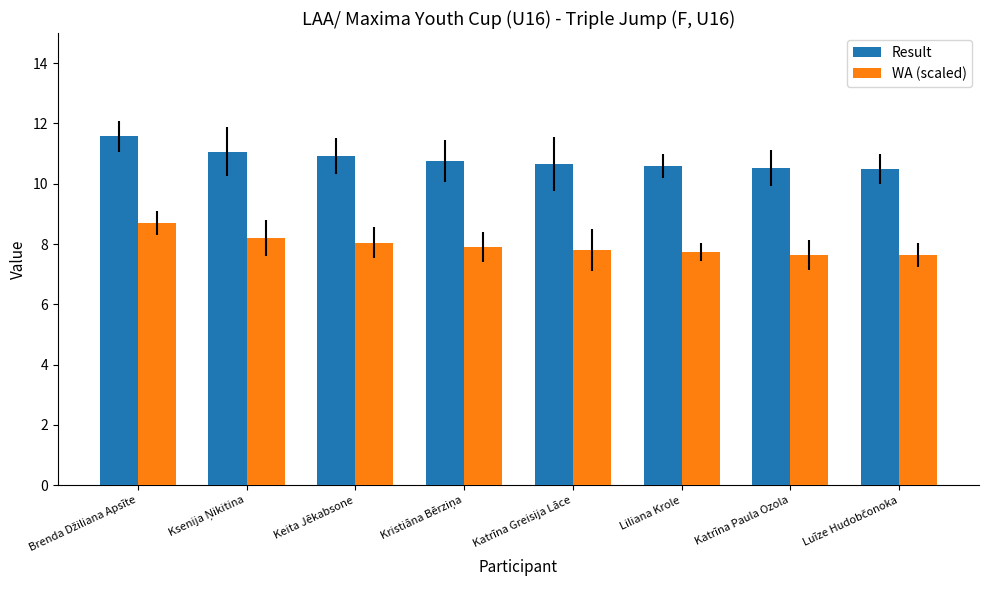

True or false: WA (scaled) has a value of 7.7 at Katrīna Paula Ozola.

True